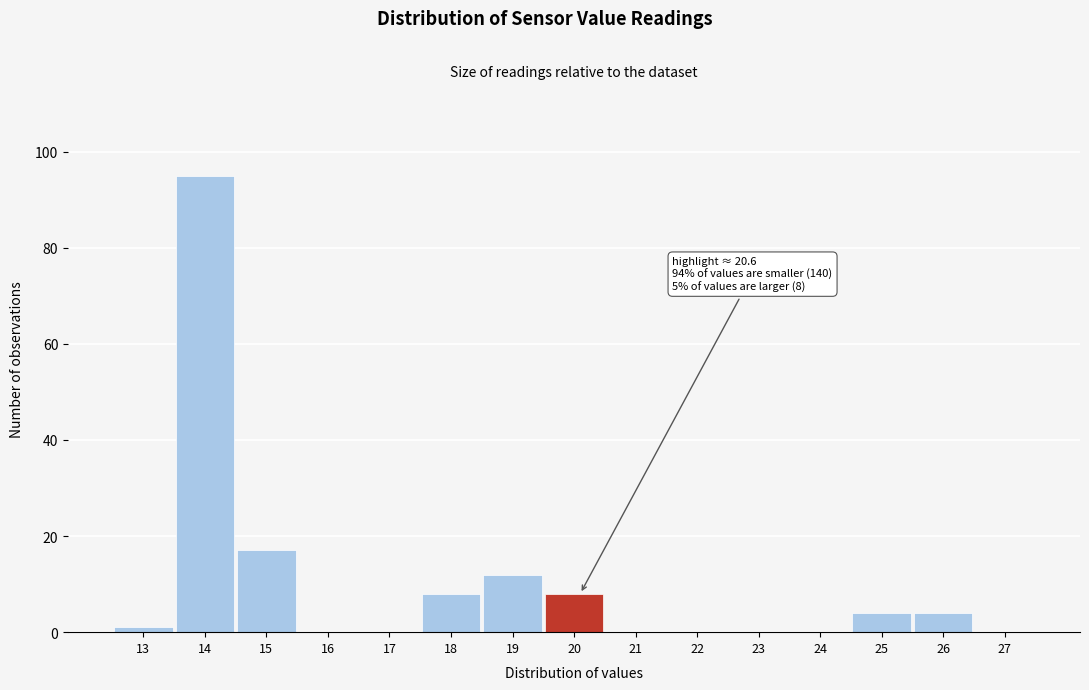

Reading left to right, list all the values displayed in this chart.

13=1	14=95	15=17	16=0	17=0	18=8	19=12	20=8	21=0	22=0	23=0	24=0	25=4	26=4	27=0